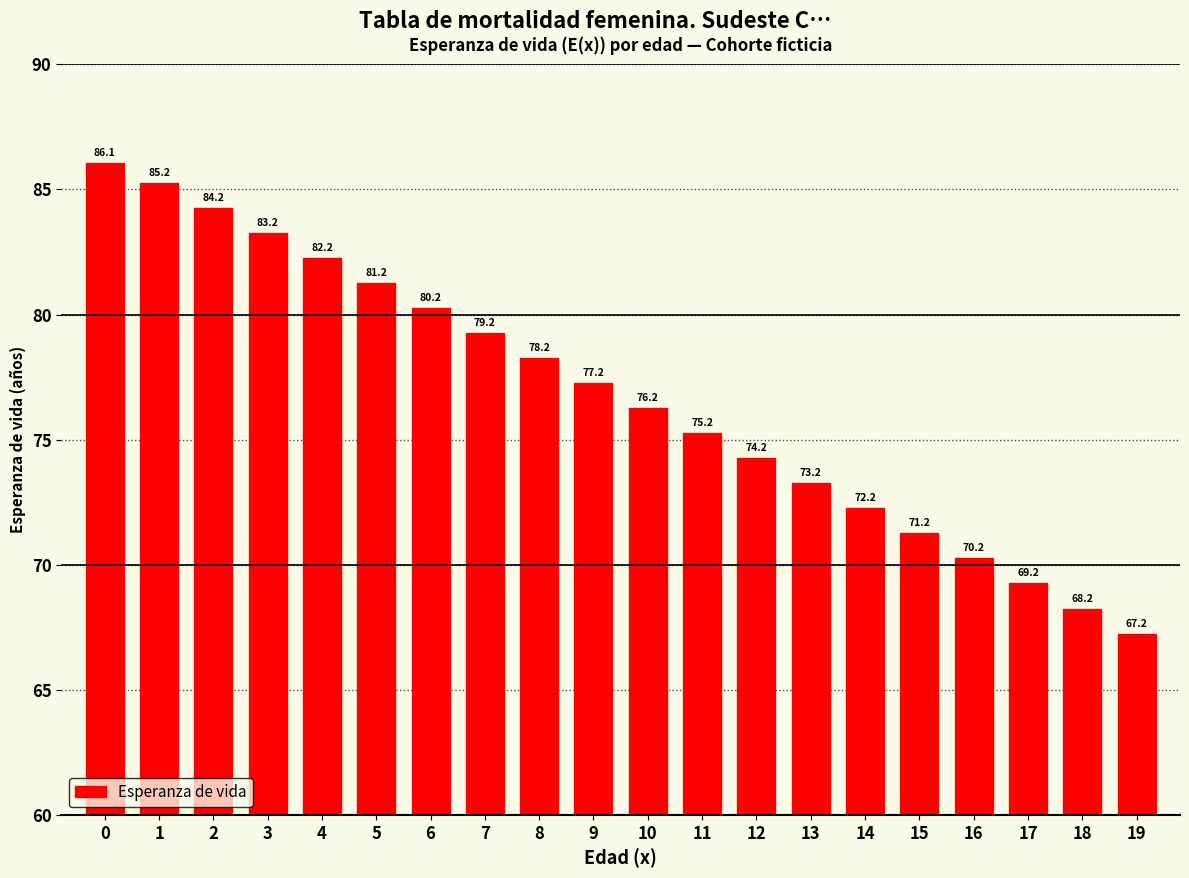

What is the difference between the values at 7 and 3?

4.0